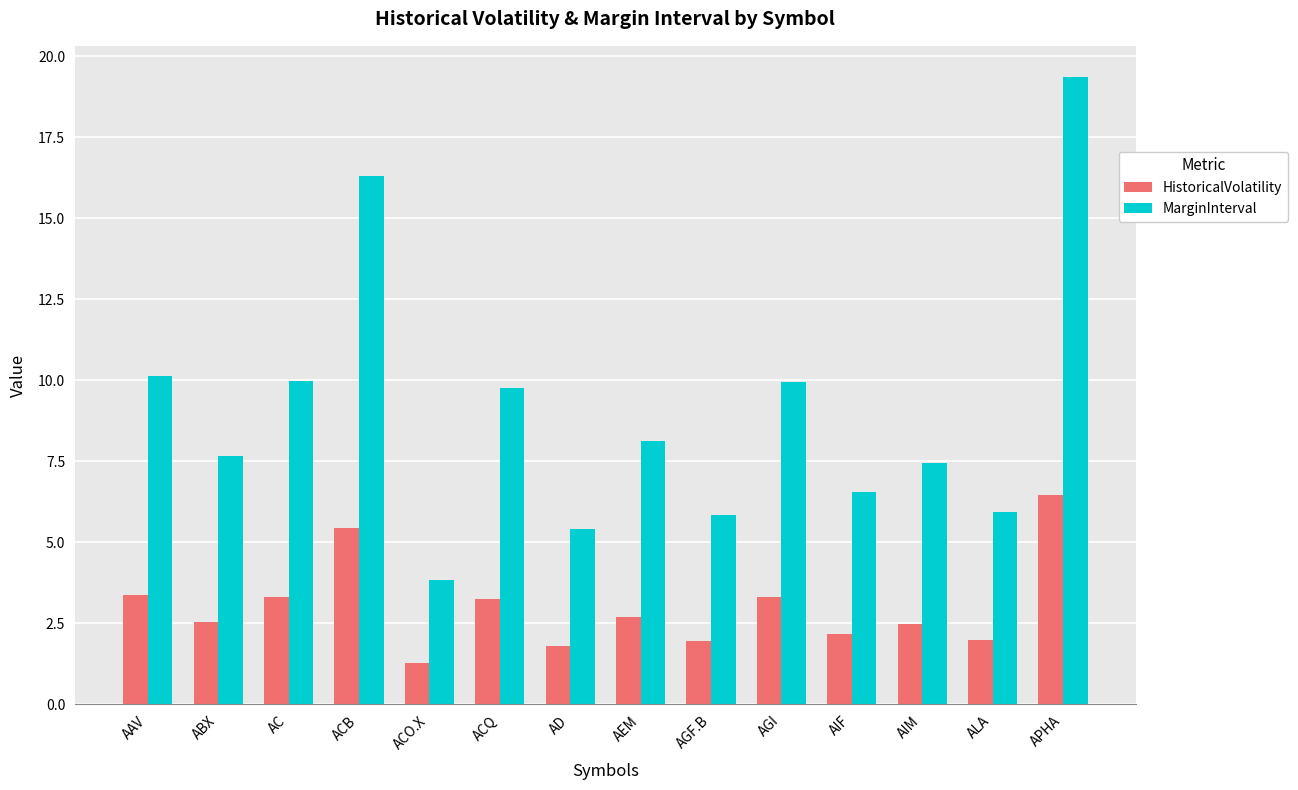

What is the difference between the HistoricalVolatility values at ACQ and ALA?

1.3